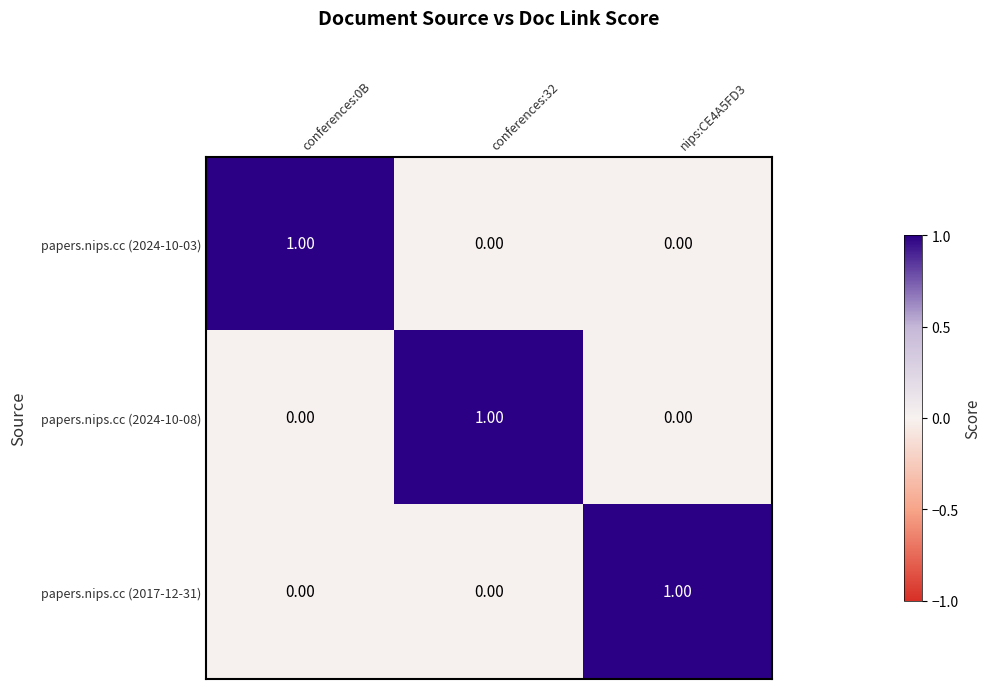

At how many categories does at least one series exceed 0?

3